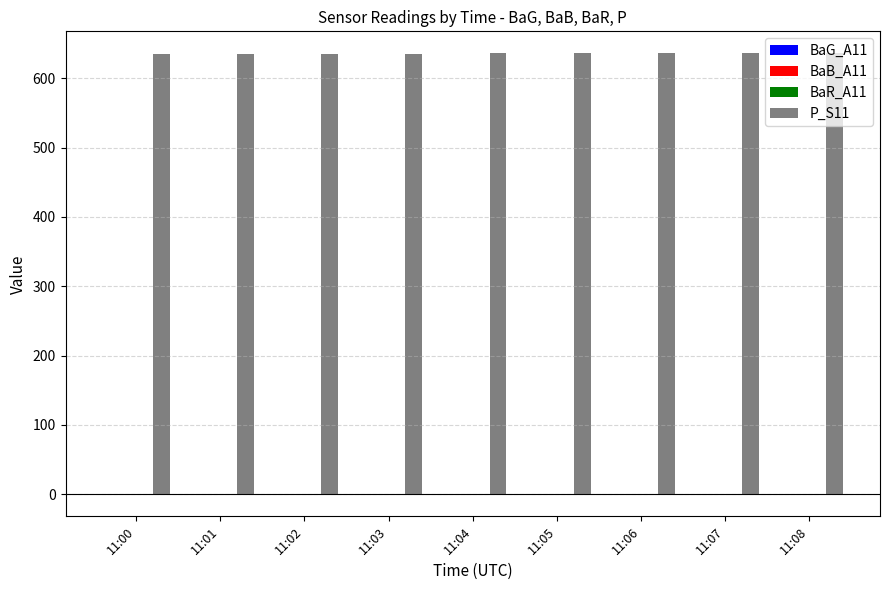

How many groups of bars are there?

9